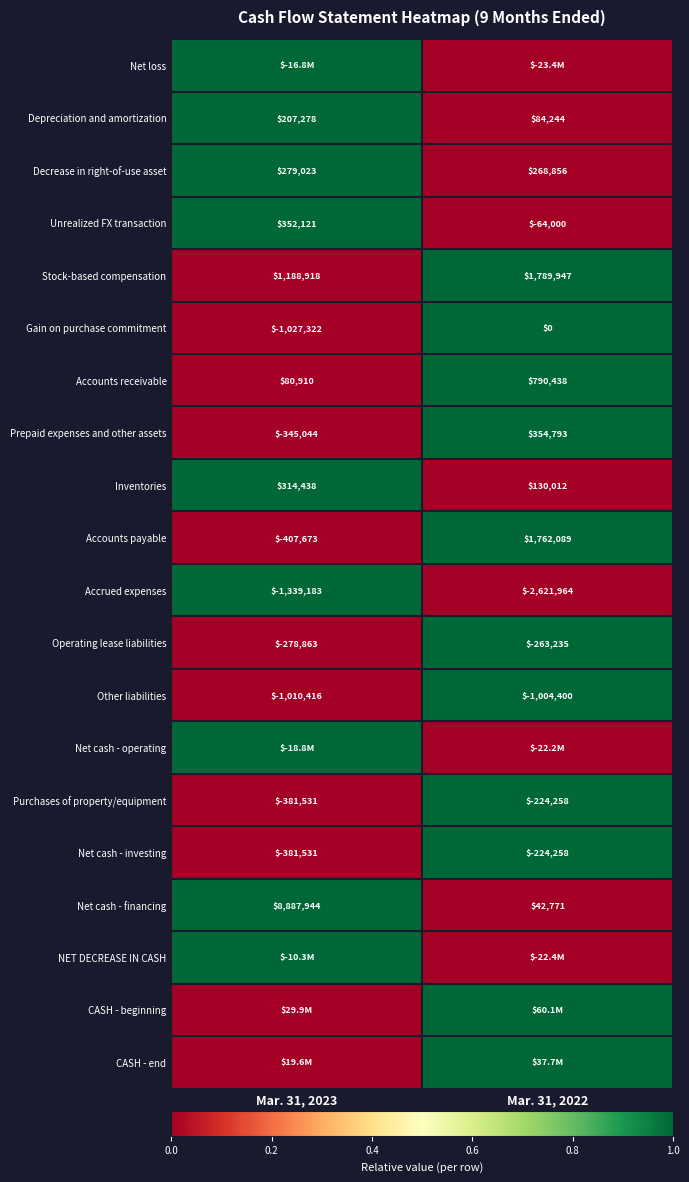

Is the value of Prepaid expenses and other assets at Mar. 31, 2022 greater than the value of Decrease in right-of-use asset at Mar. 31, 2023?

Yes